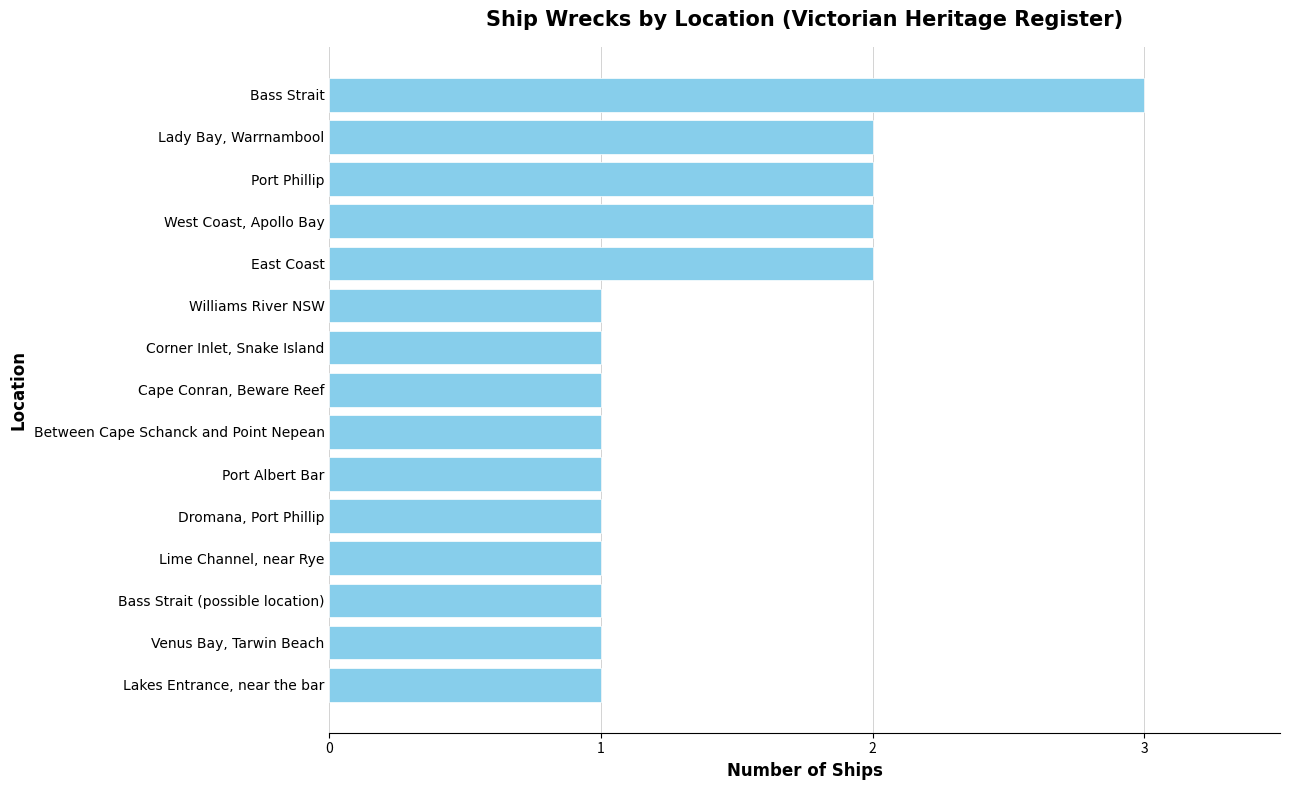

Approximately how many times larger is the value at Williams River NSW compared to West Coast, Apollo Bay?

0.5